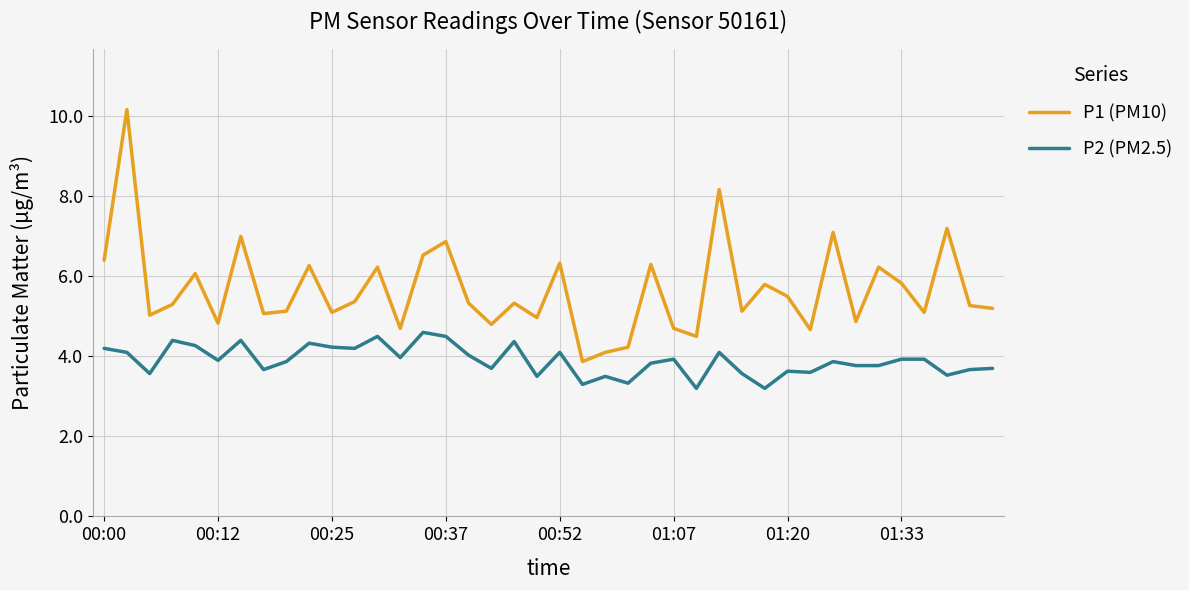

True or false: P2 (PM2.5) and P1 (PM10) intersect in this chart.

False